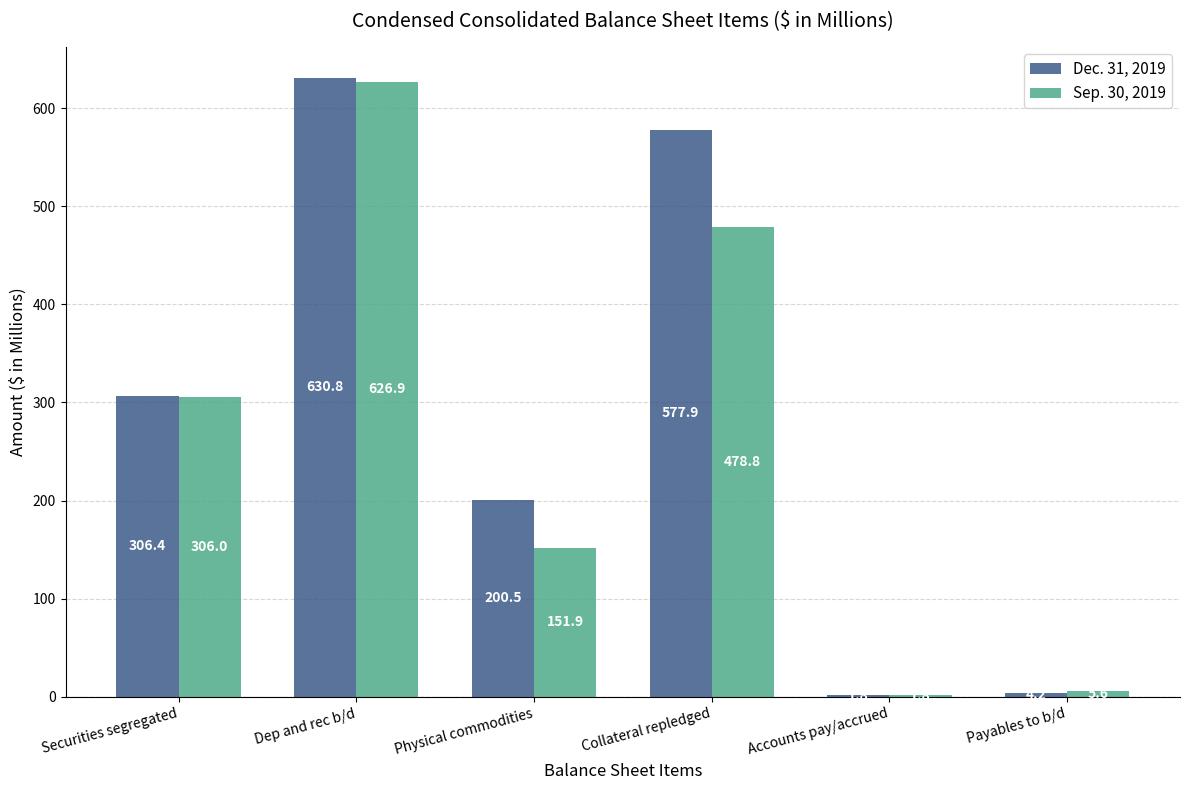

Which category has the highest value across all series?

Dep and rec b/d